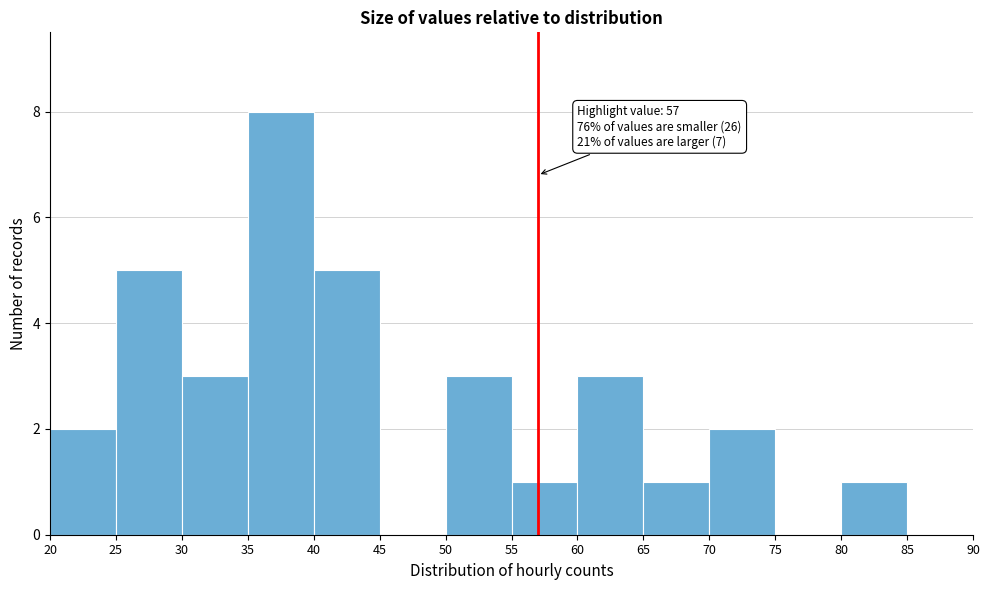

Which range on the x-axis has the tallest bar?

35 to 40